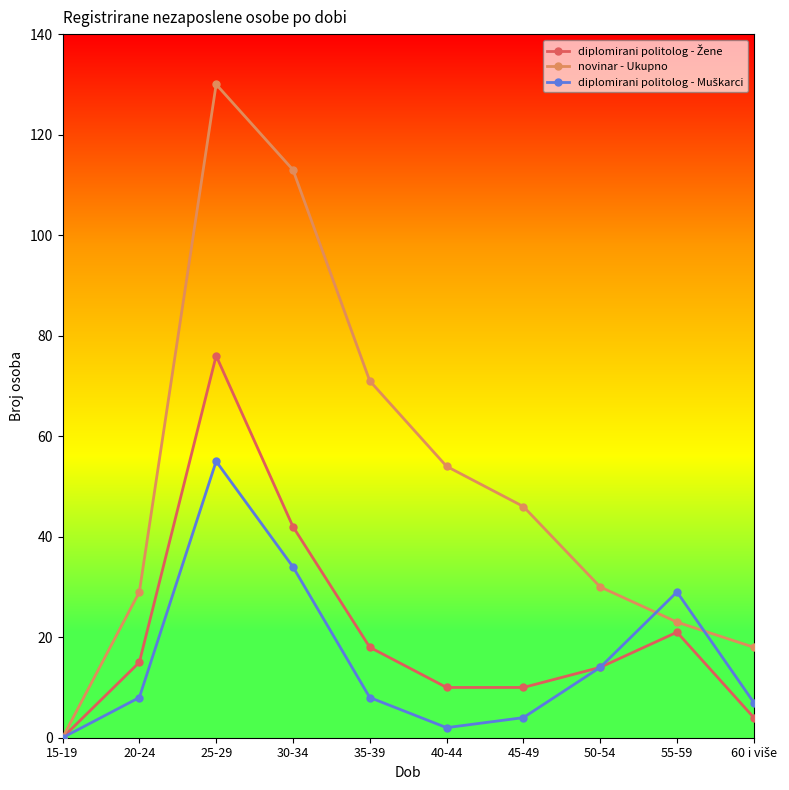

What position from the left is 30-34?

4